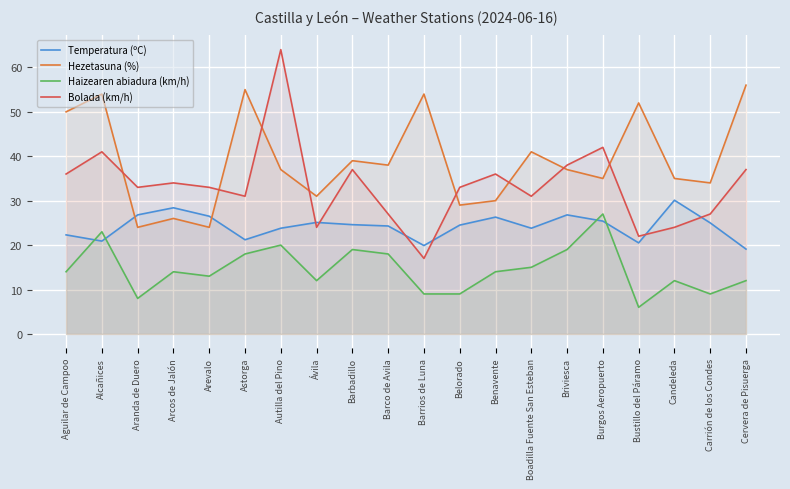

What is the sum of all Haizearen abiadura (km/h) values?

291.0